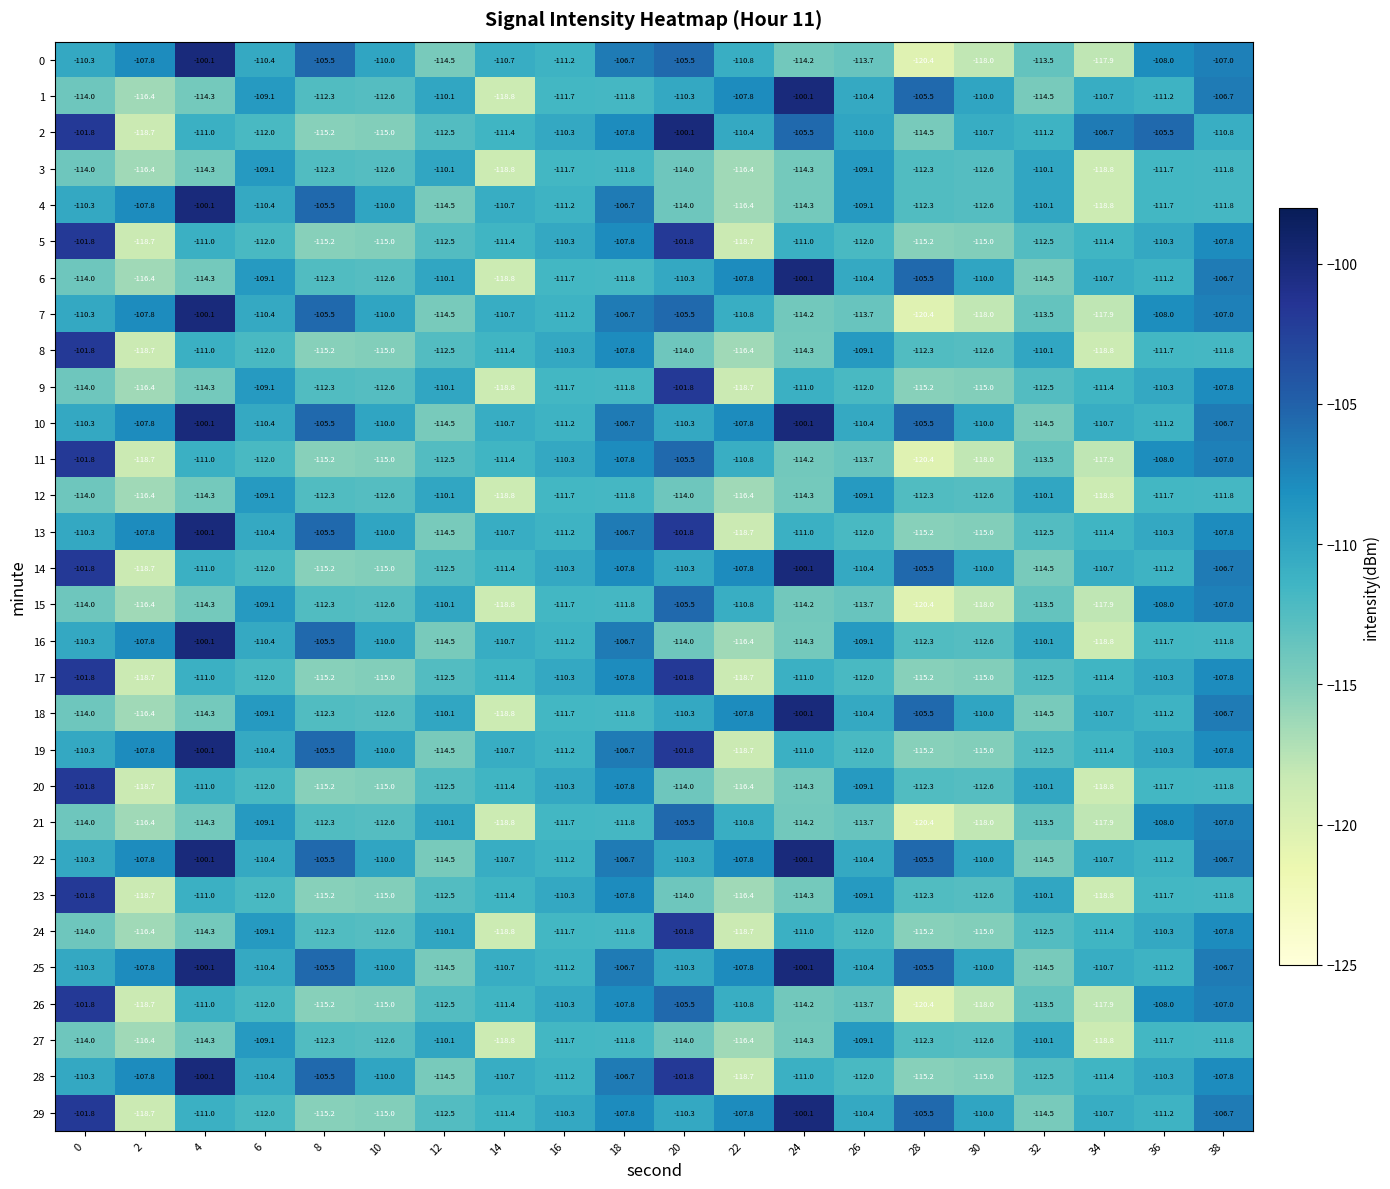

What is the difference between the second highest and second lowest values in the 0 series?

12.5